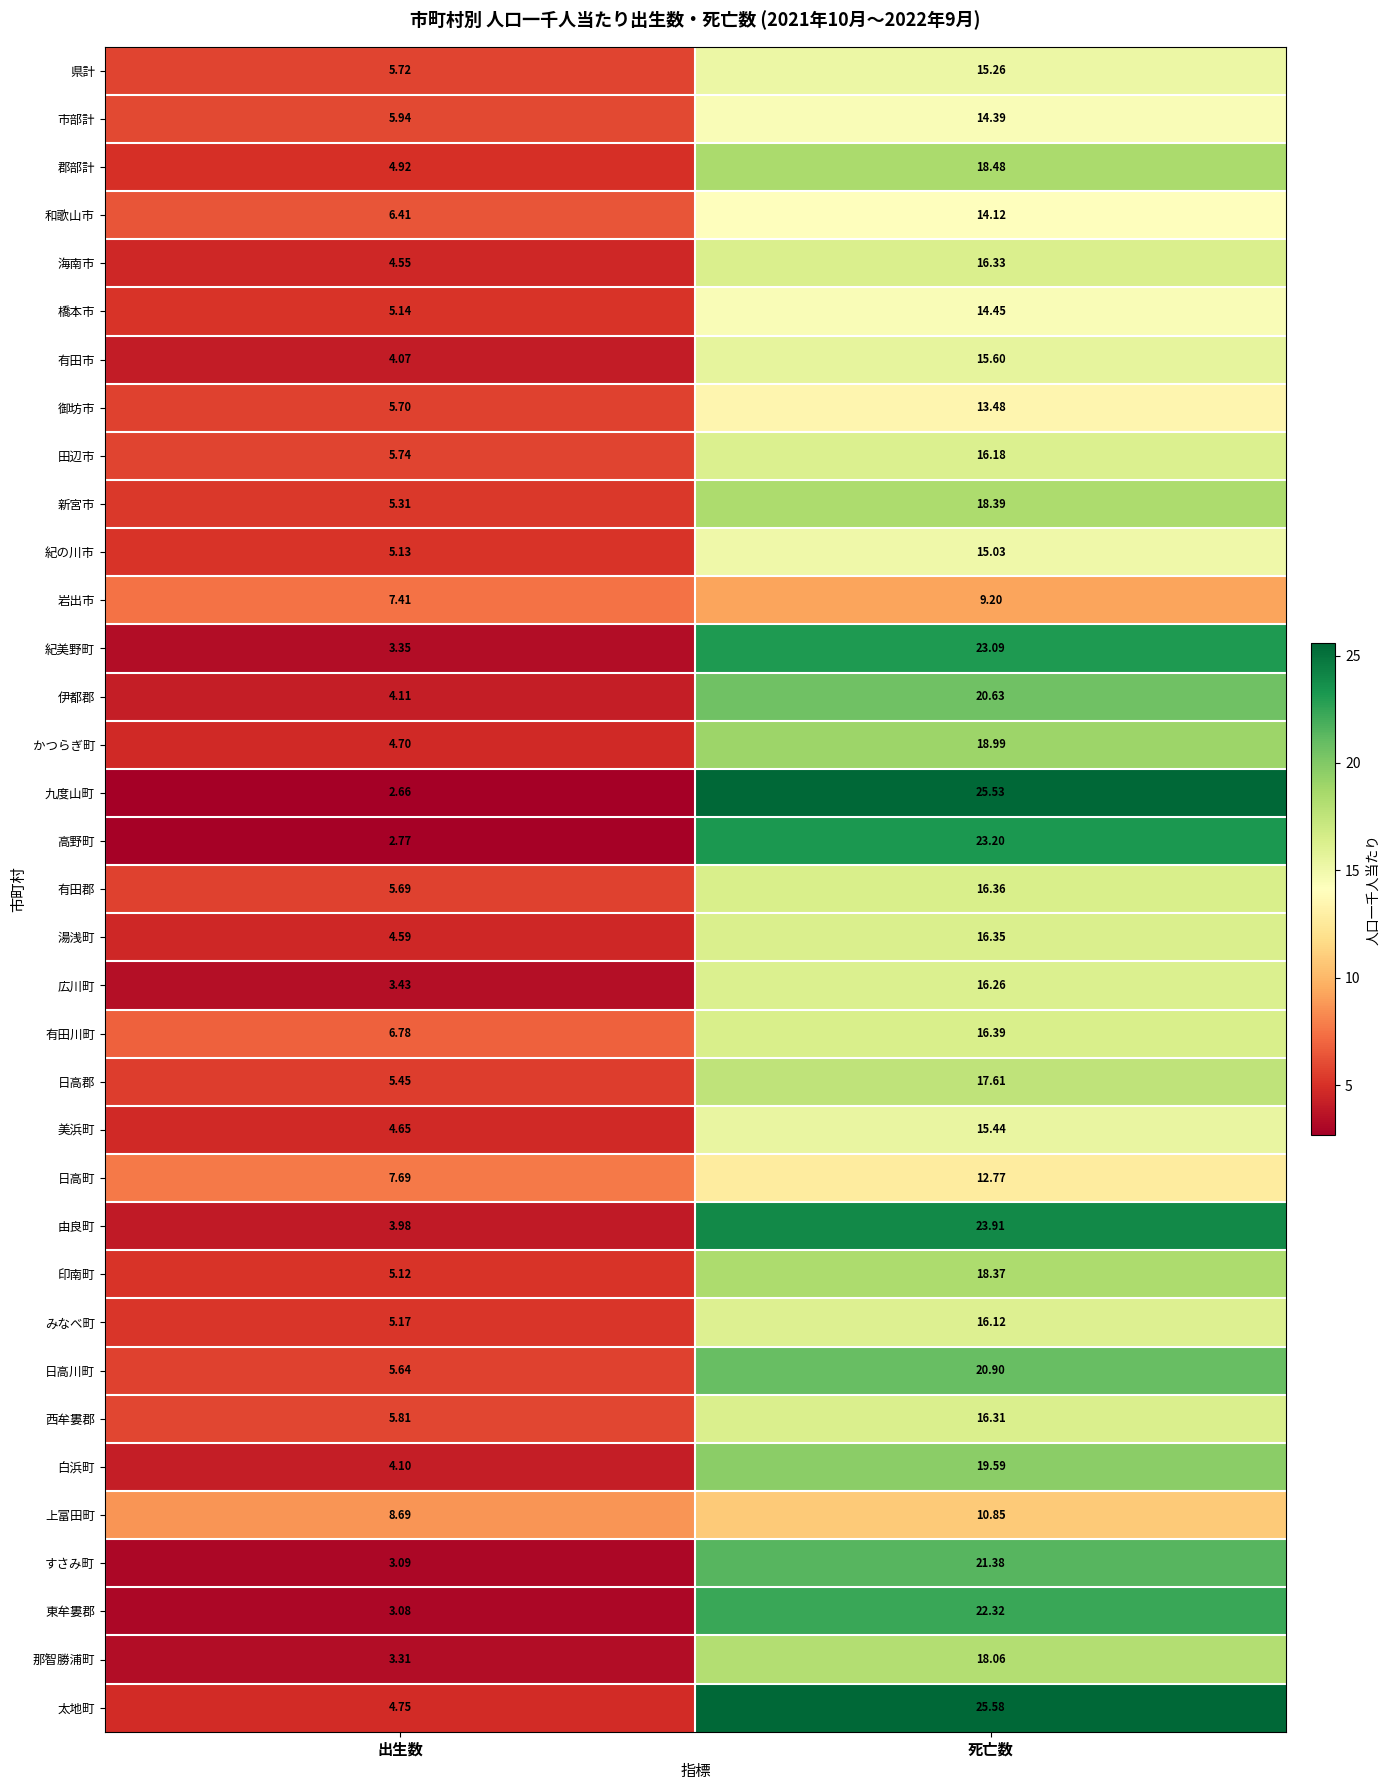

What is the total value across all series at 出生数?

174.7